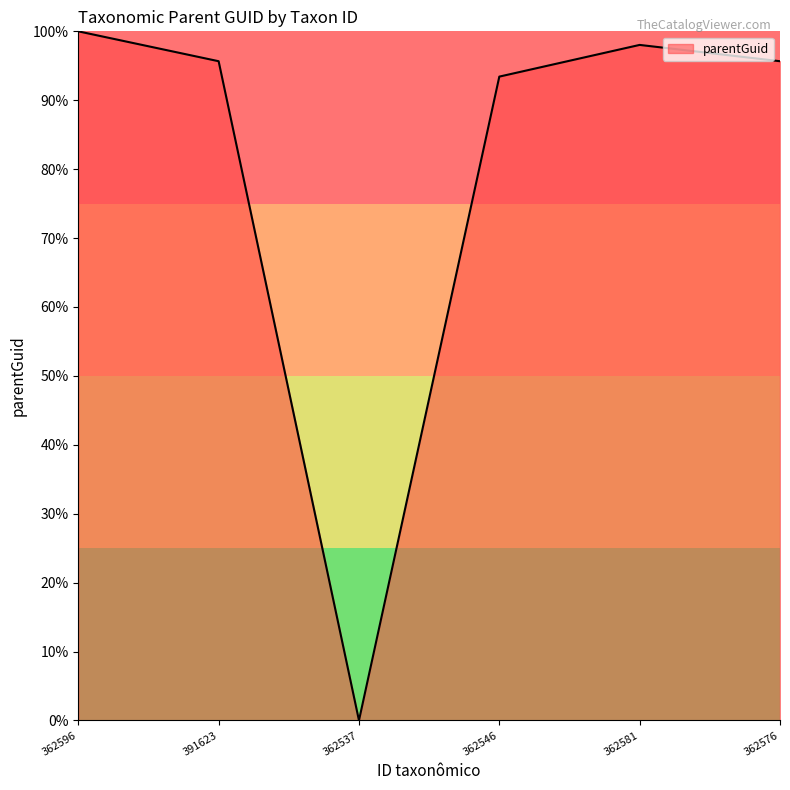

Read the value at 362576.

95.7